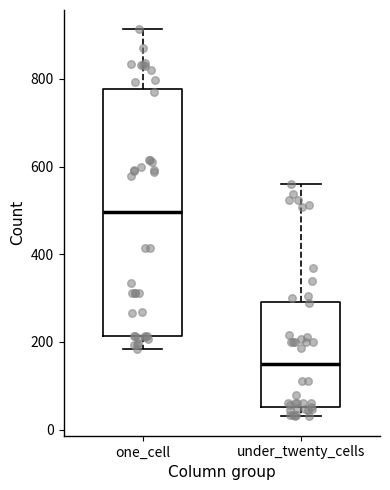

Which box's median line is the highest?

one_cell